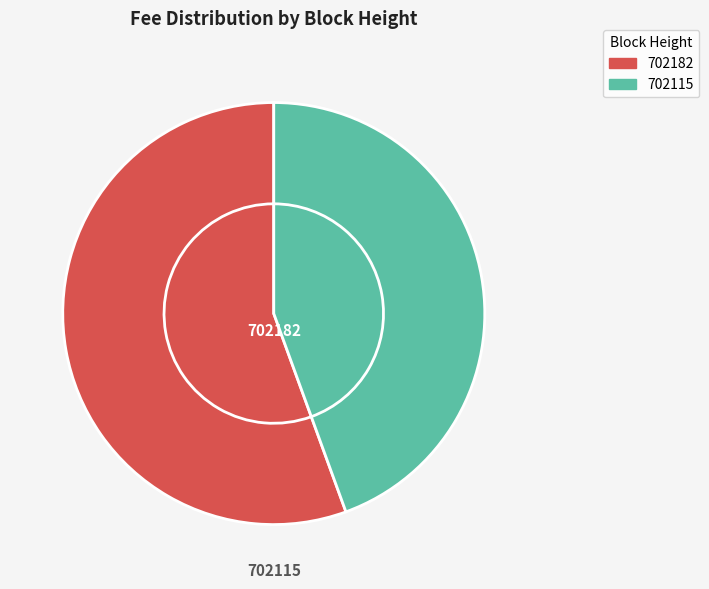

Combined, what portion of the pie is 702115 and 702182?

100.0%